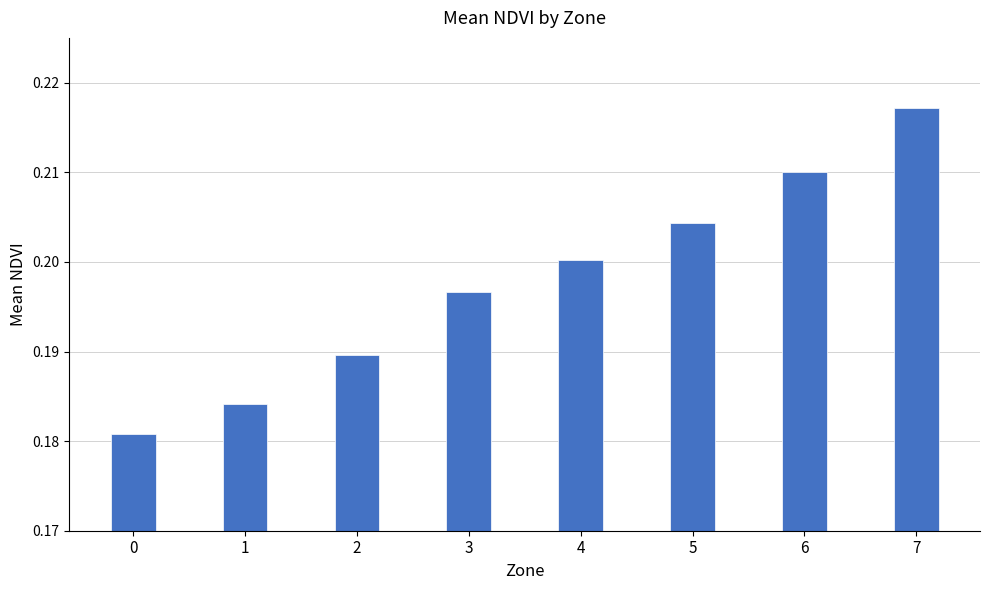

How many bars are there in total?

8